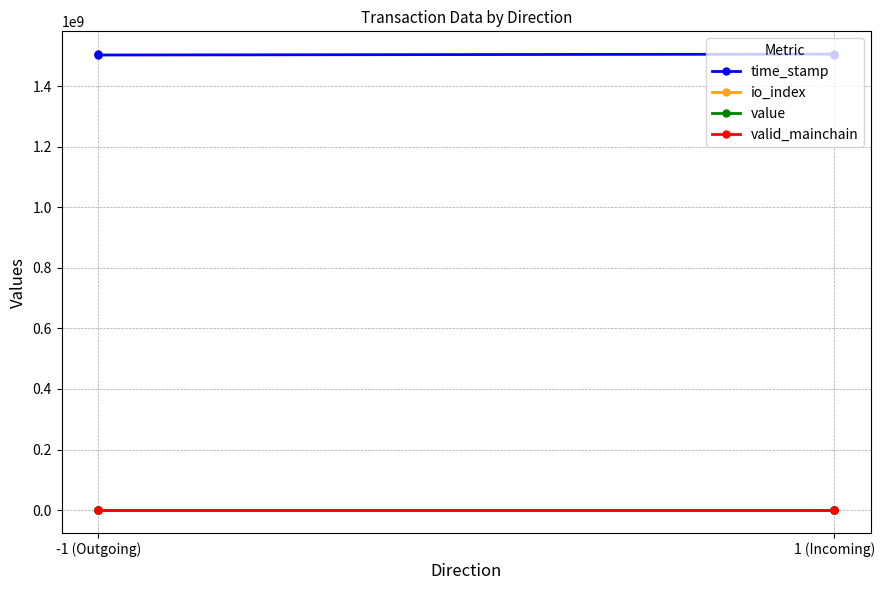

True or false: time_stamp and valid_mainchain intersect in this chart.

False